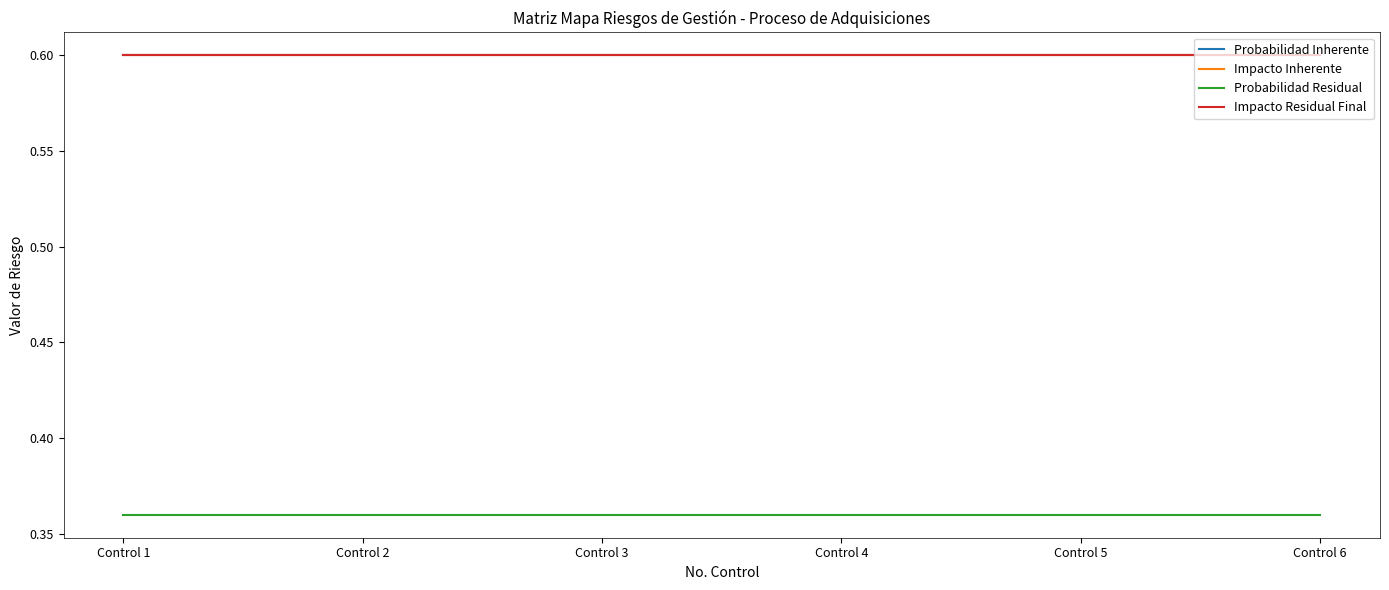

What is the maximum value for Impacto Inherente?

0.6